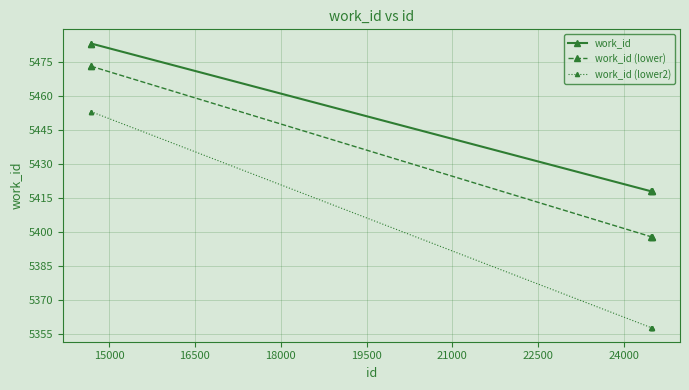

At how many categories does at least one series exceed 5381?

5